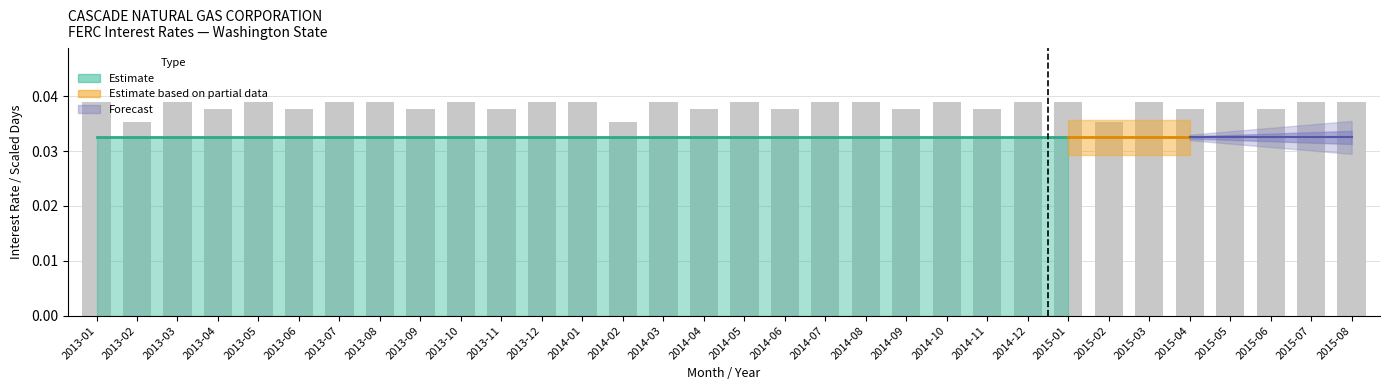

The value at 2013-12 is 0.1. True or false?

False